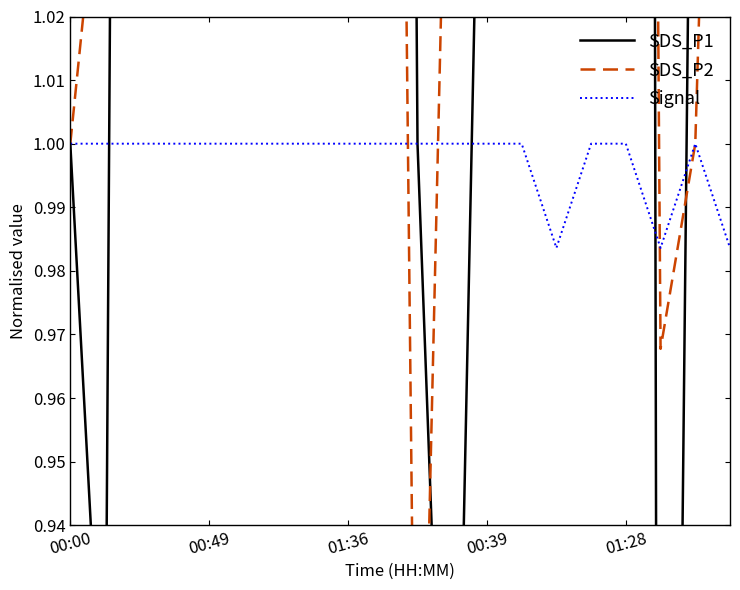

The Signal series shows 1.0 at 01:36. True or false?

True